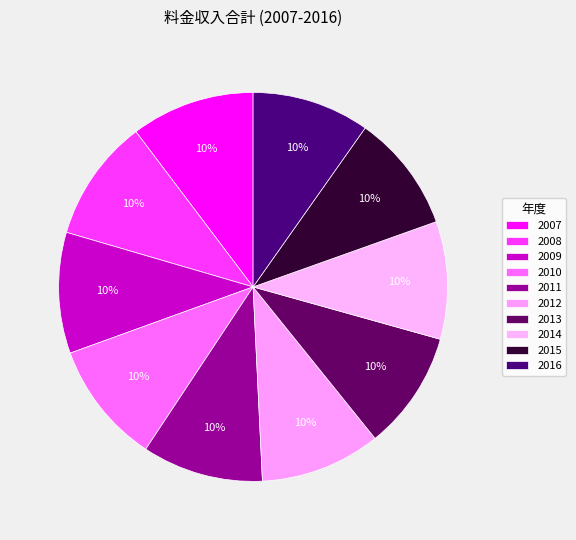

To the nearest percent, what is the average slice percentage?

10%